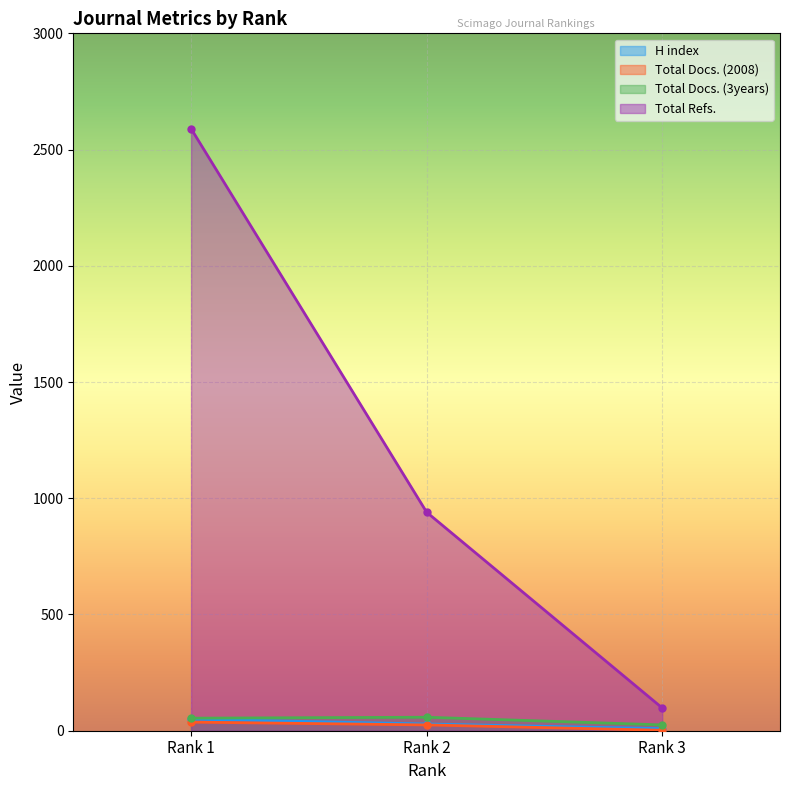

Reading left to right, what are all the values shown in this chart?

H index: Rank 3=9	Rank 2=29	Rank 1=50
Total Docs. (2008): Rank 3=2	Rank 2=25	Rank 1=37
Total Docs. (3years): Rank 3=25	Rank 2=58	Rank 1=54
Total Refs.: Rank 3=98	Rank 2=940	Rank 1=2590